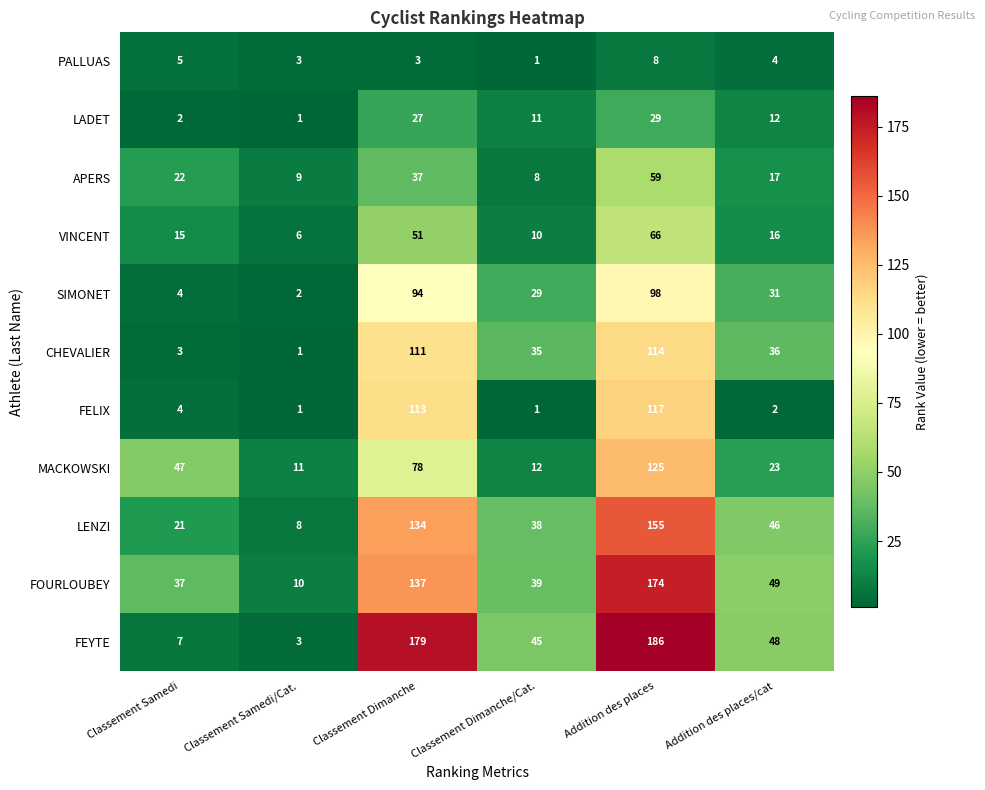

What is the spread (max minus min) of values at Classement Dimanche/Cat.?

44